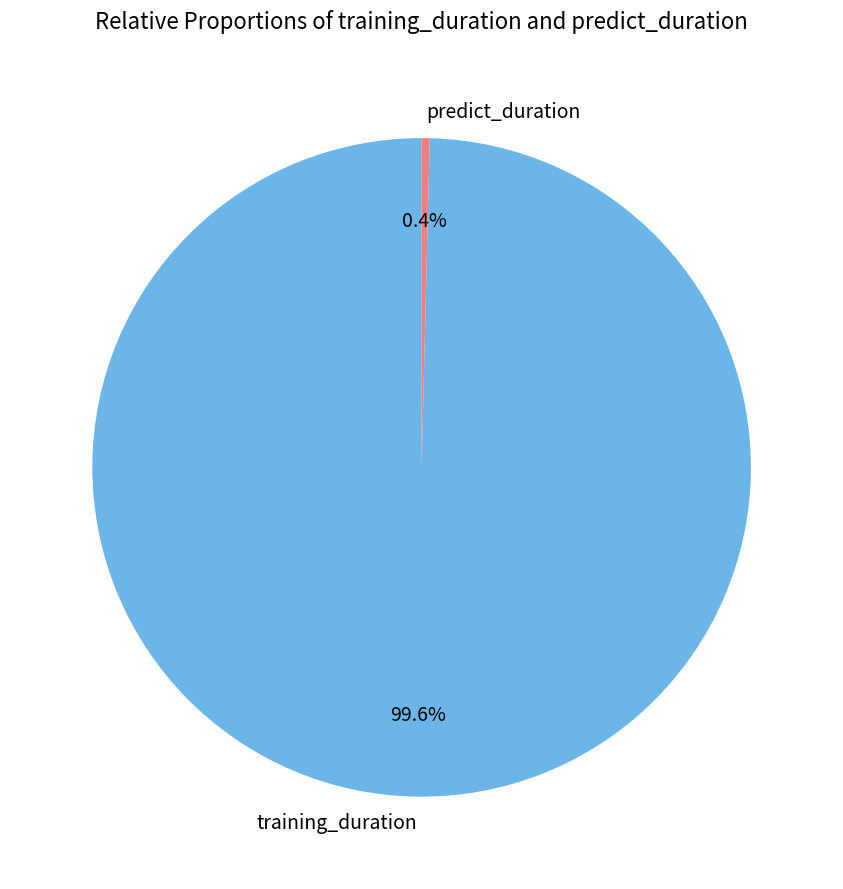

Rank the categories by value from lowest to highest.

predict_duration, training_duration